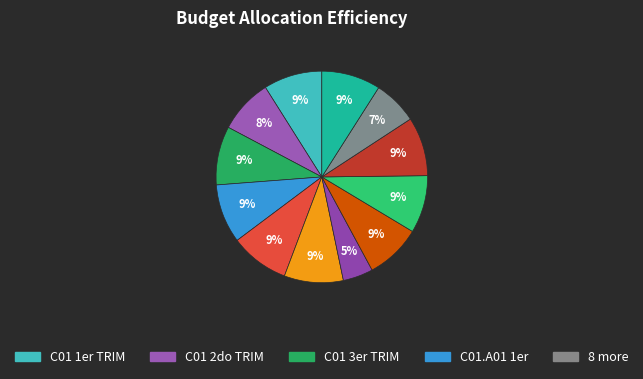

Rank the categories by value from highest to lowest.

C01.A01 1er, C01.A02 1er, C01.A03 1er, C02.A01 1er, C03.A02 1er, C01 3er TRIM, C01 1er TRIM, C01.A04 3er, C01.A04 2do, C01 2do TRIM, C03 1er TRIM, C01.A04 1er